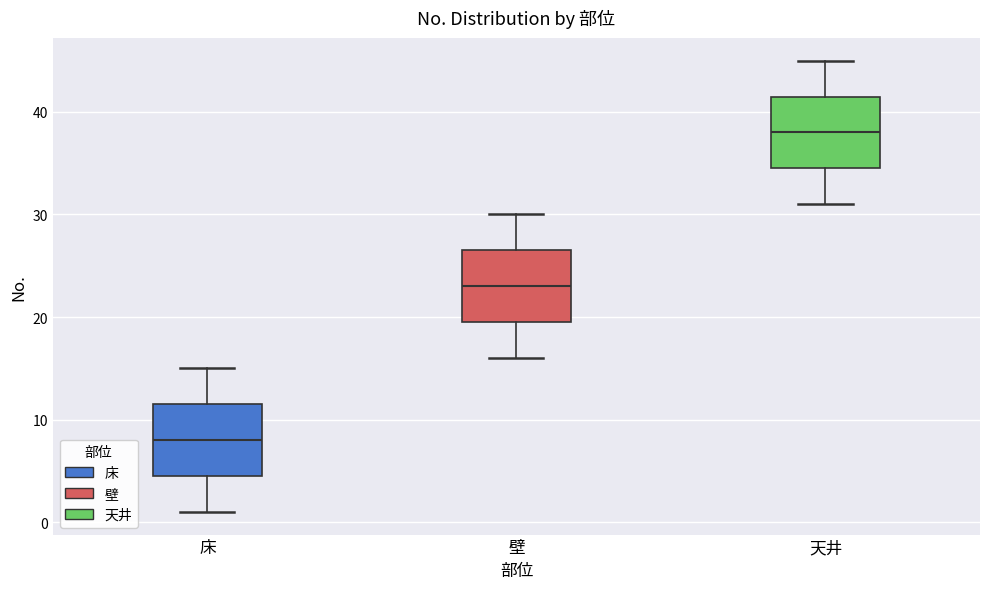

Which box has the highest median line?

天井